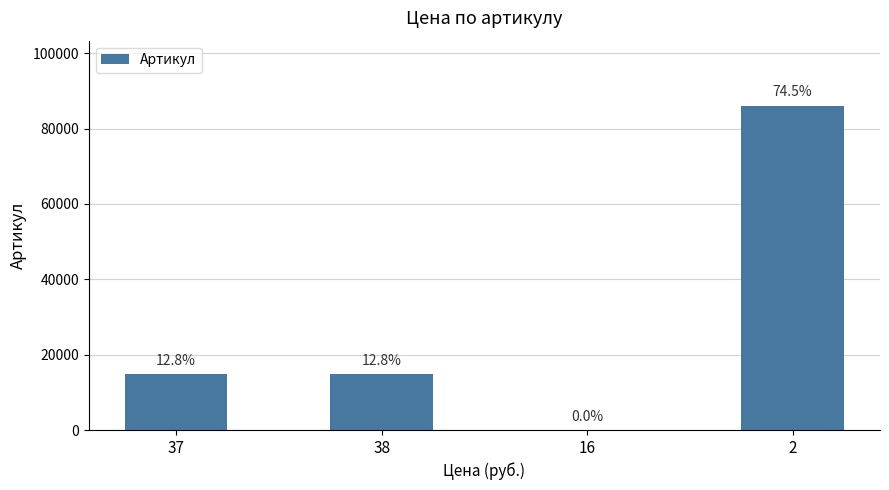

Rank the categories by value from lowest to highest.

16, 37, 38, 2